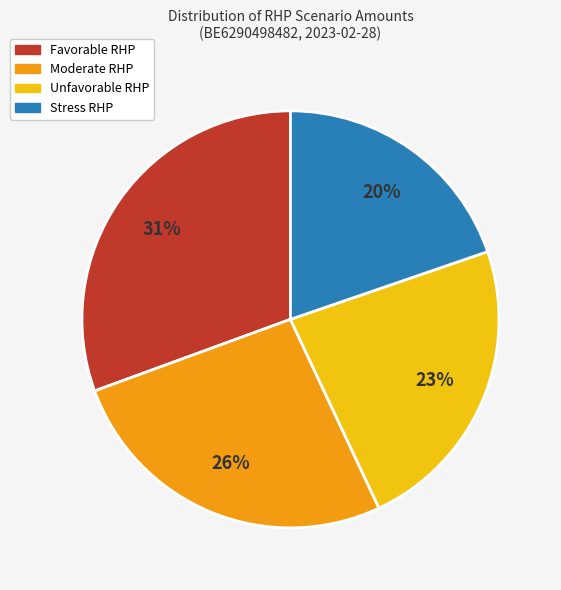

Is there a majority slice in this chart?

No